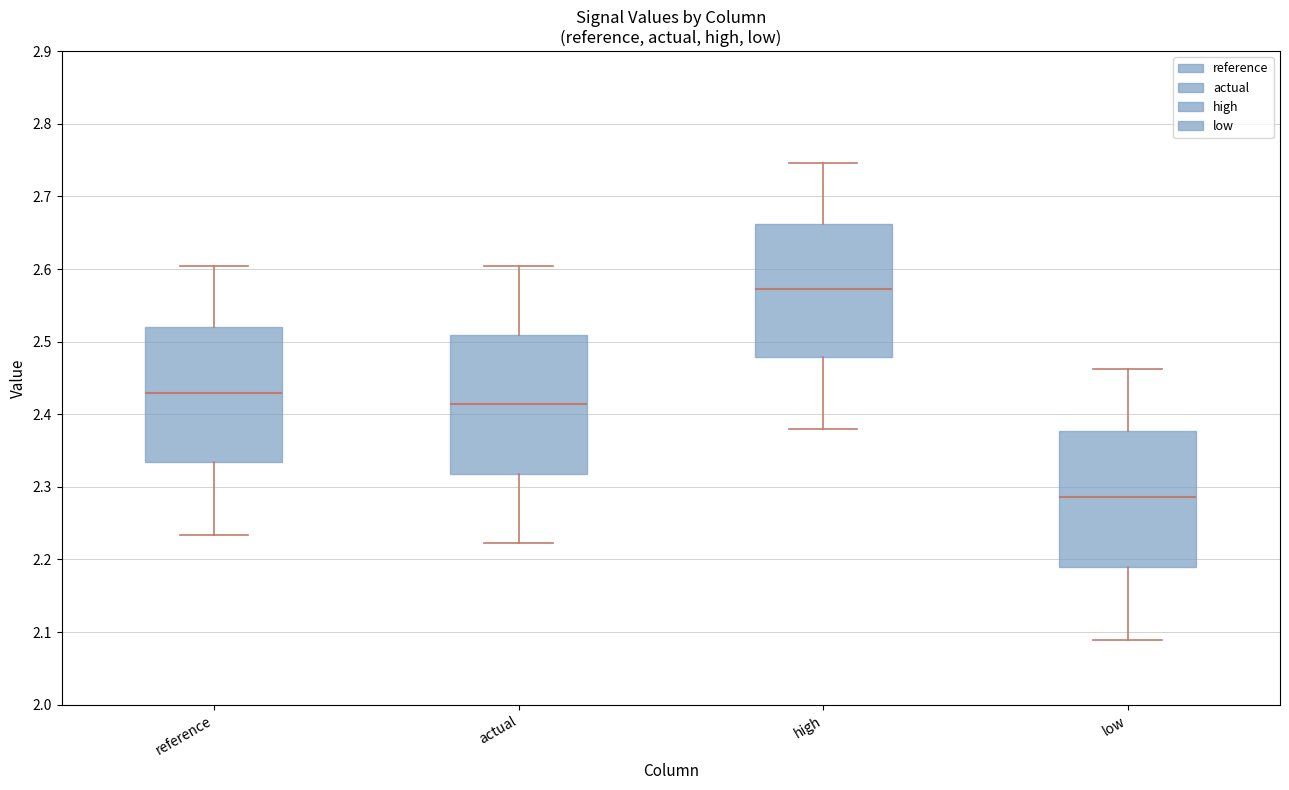

Where is the lower edge of the box for high on the y-axis? The values are not printed on the chart, so give them approximately, as read against the axis.

2.48